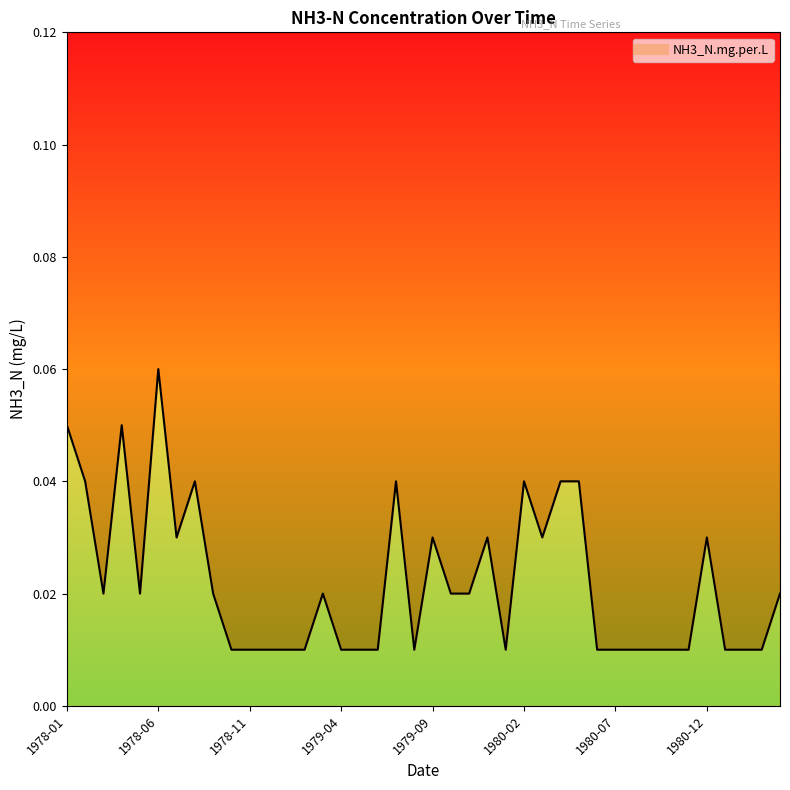

True or false: there are more than 0 points higher than both neighbors.

True